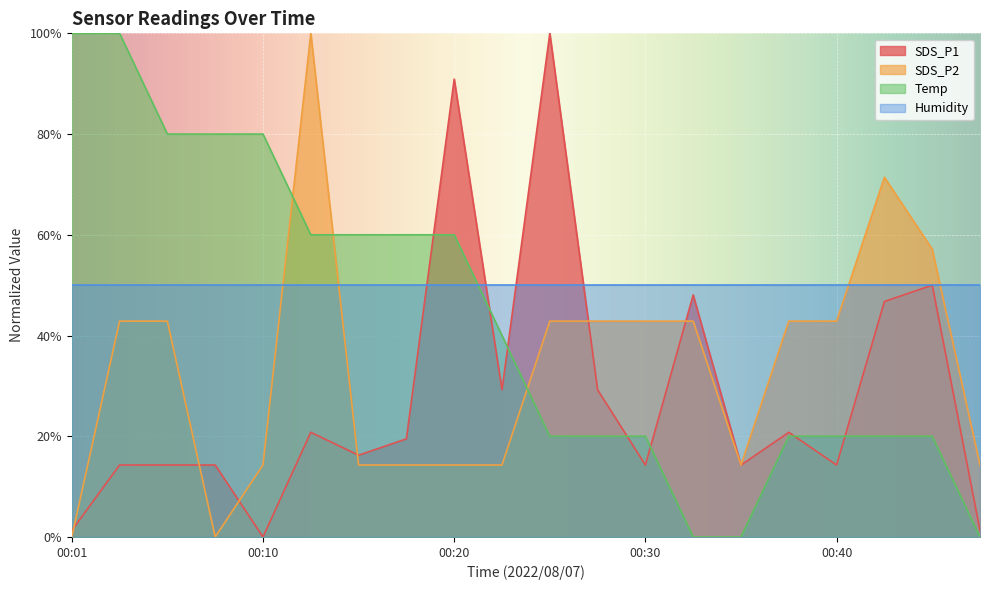

Between 00:20 and 00:47, which series saw the biggest shift?

SDS_P1